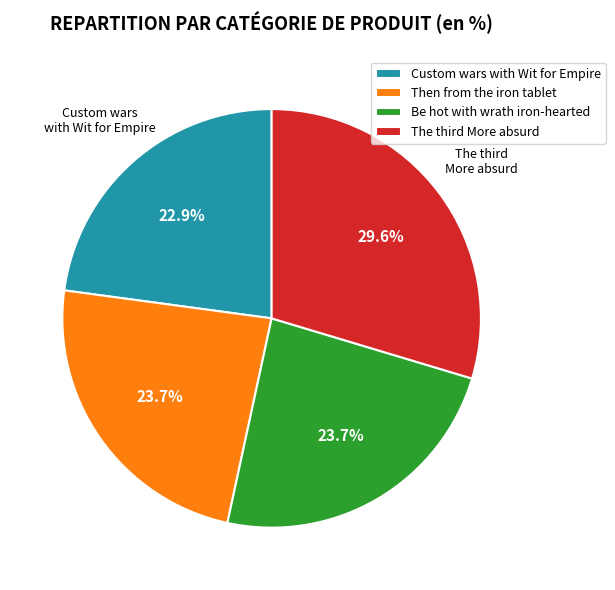

Which slice is the smallest?

Custom wars with Wit for Empire